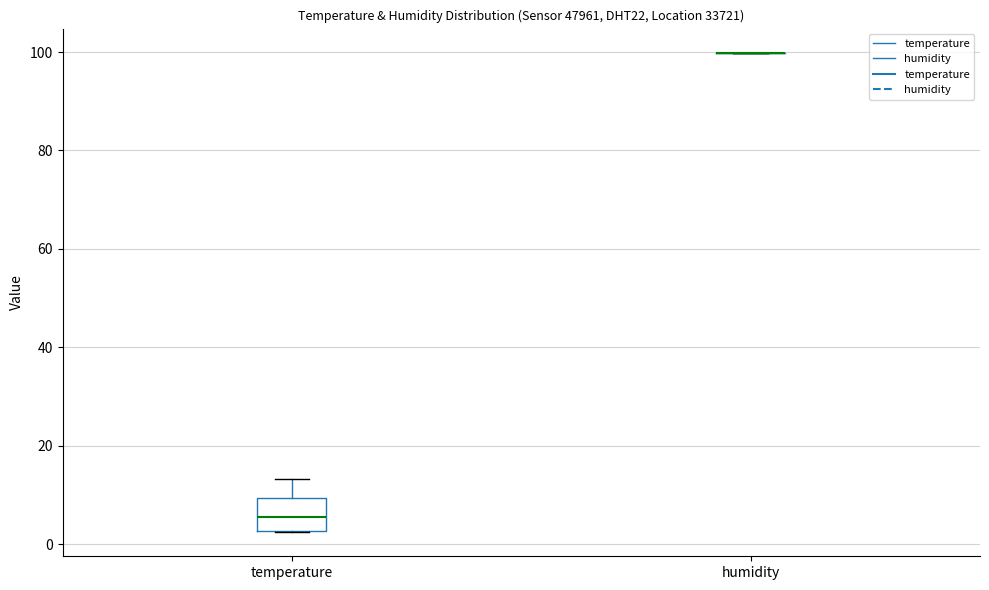

Comparing the boxes themselves (not the whiskers), which one is the tallest?

temperature